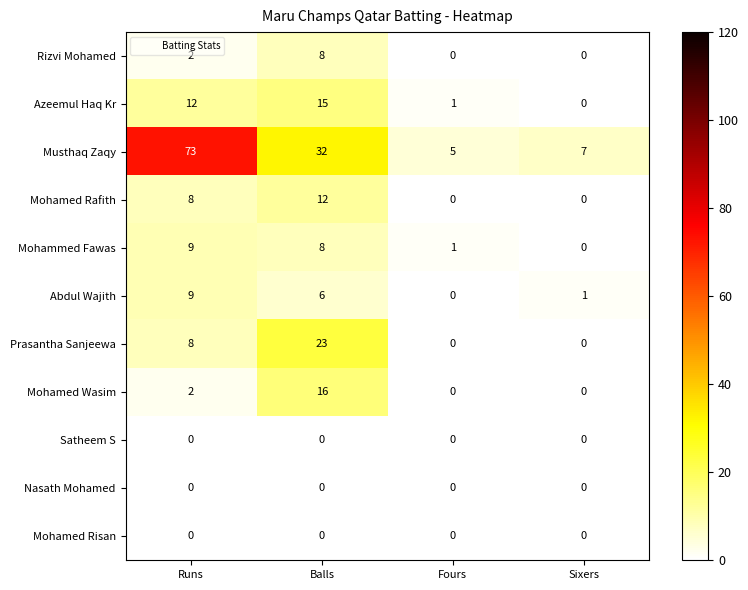

True or false: Rizvi Mohamed has a value of 0 at Fours.

True